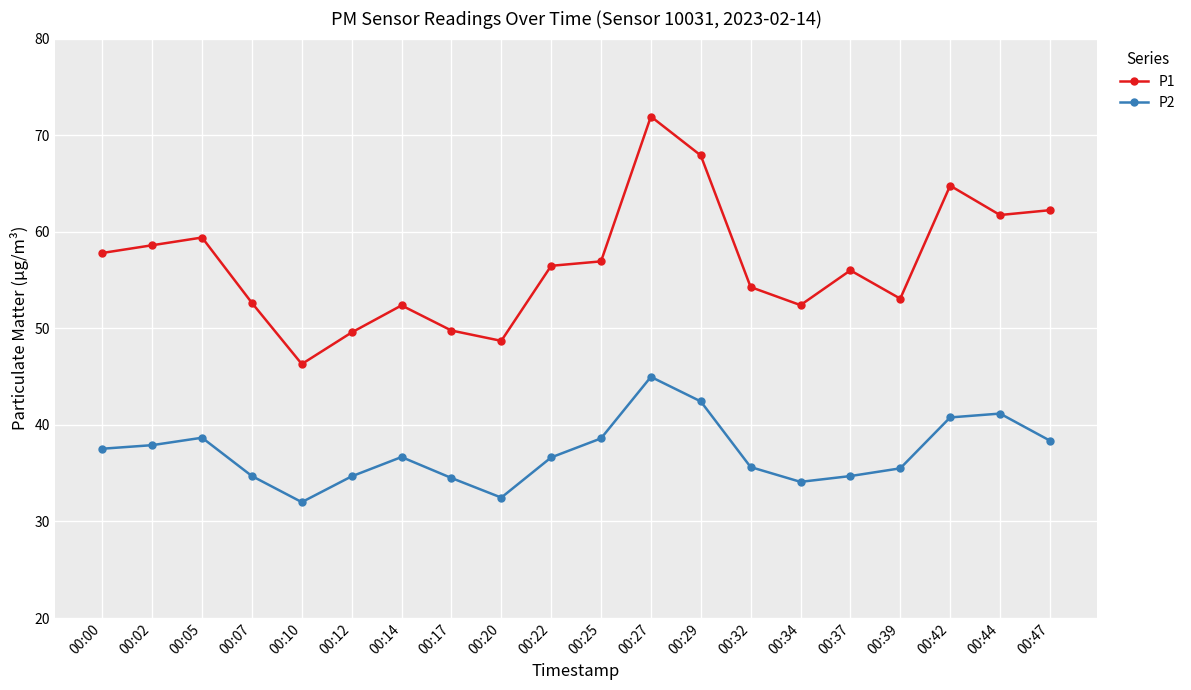

The P1 series shows 52.4 at 00:34. True or false?

True